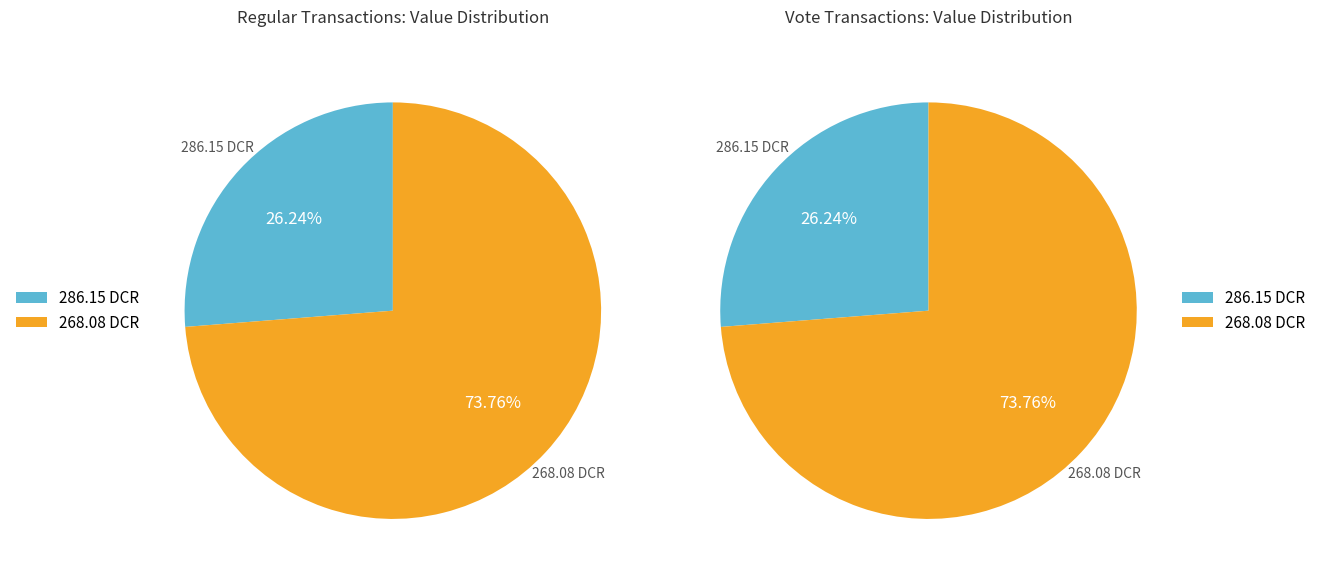

Which series has the largest range (max minus min)?

Regular